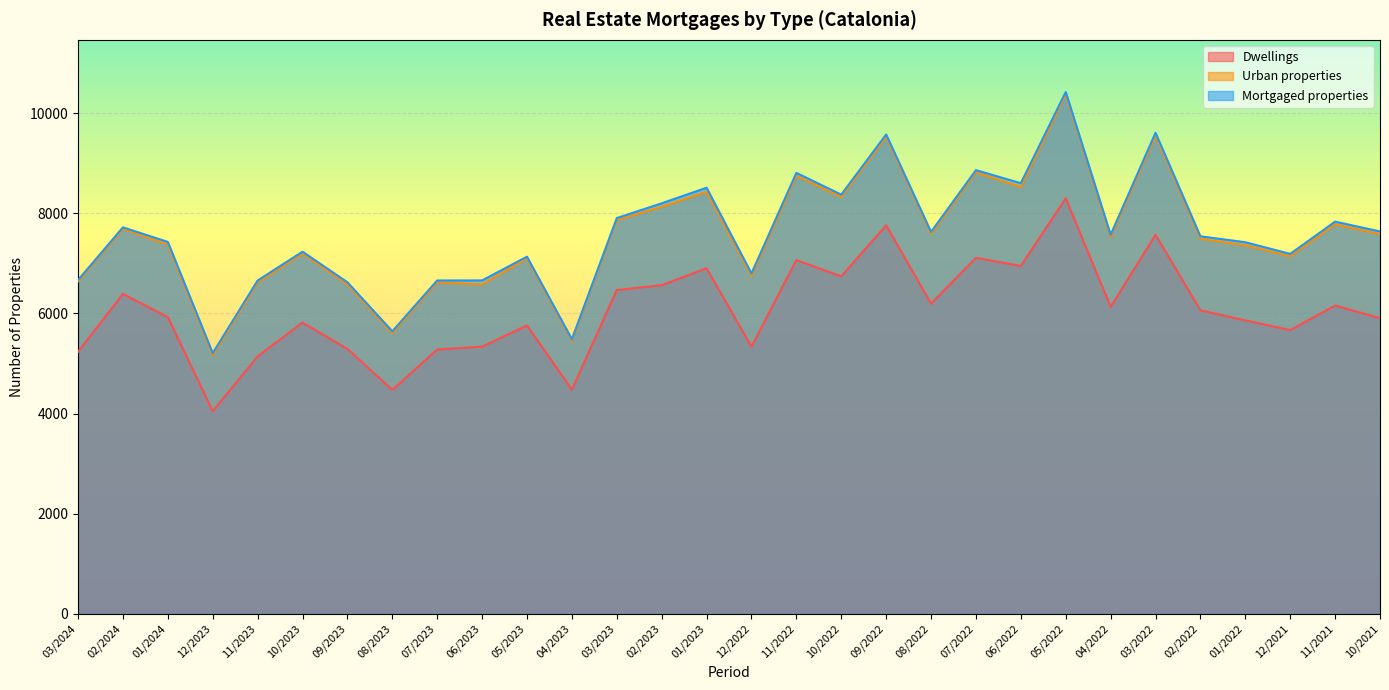

What position from the left is 01/2024?

3